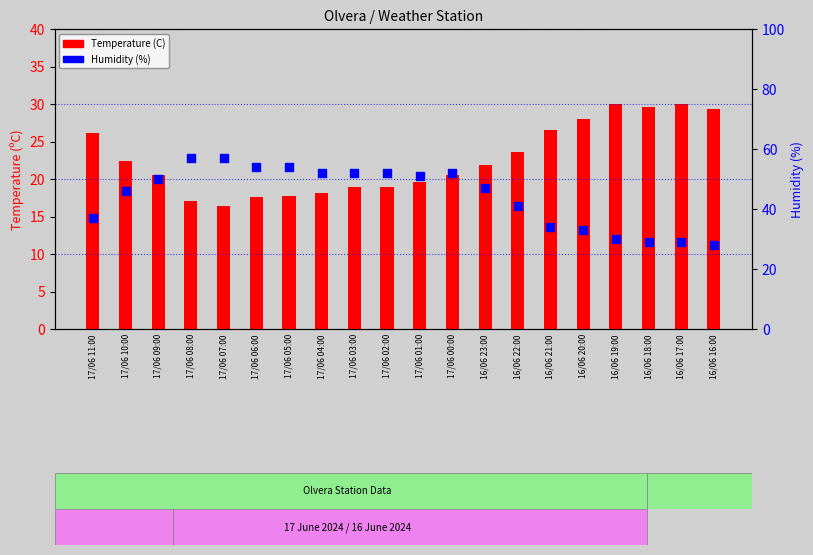

Which series reaches the maximum Y coordinate?

Humidity (%)